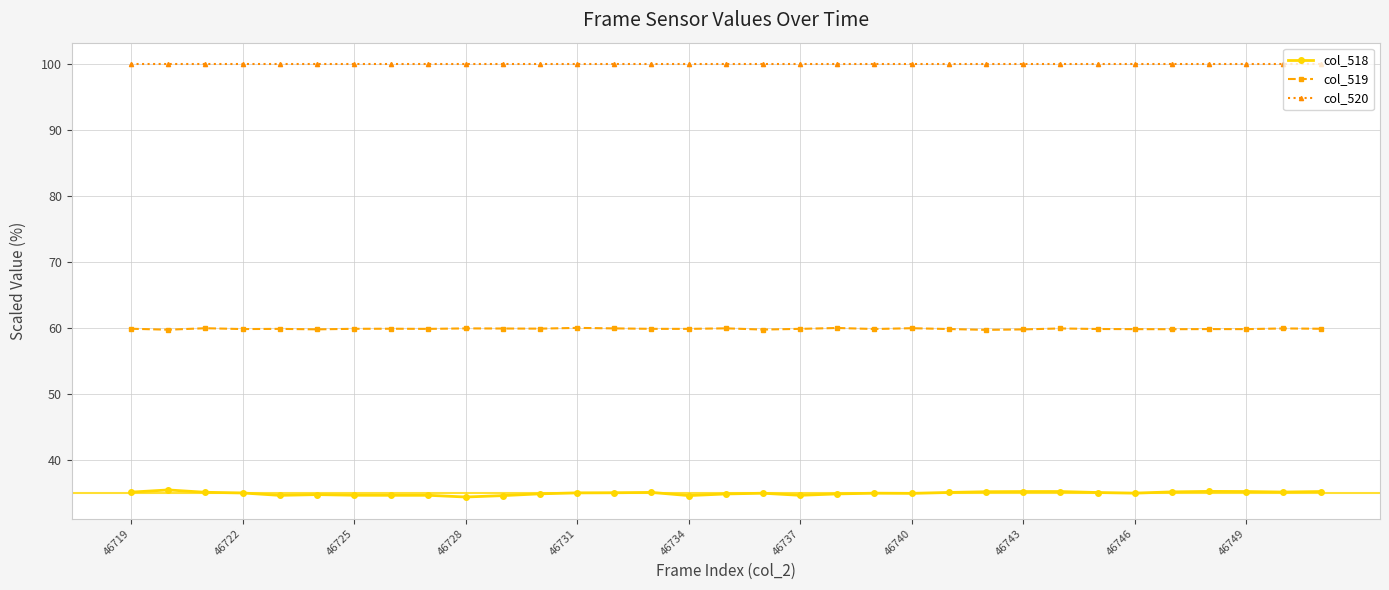

True or false: col_519 has more than 1 points higher than both neighbors.

True